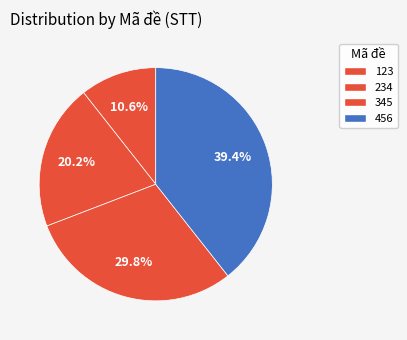

Between 456 and 234, which is larger?

456